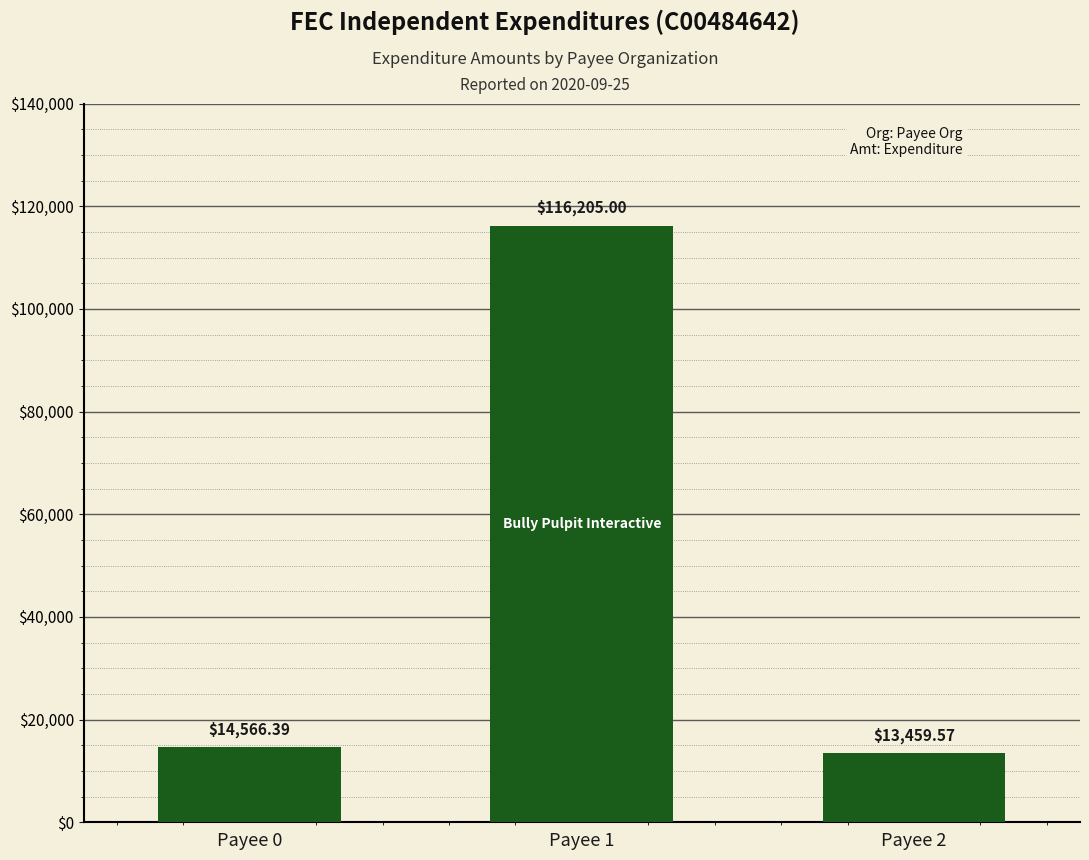

The chart shows a value of 4141.5 at Payee 2. True or false?

False